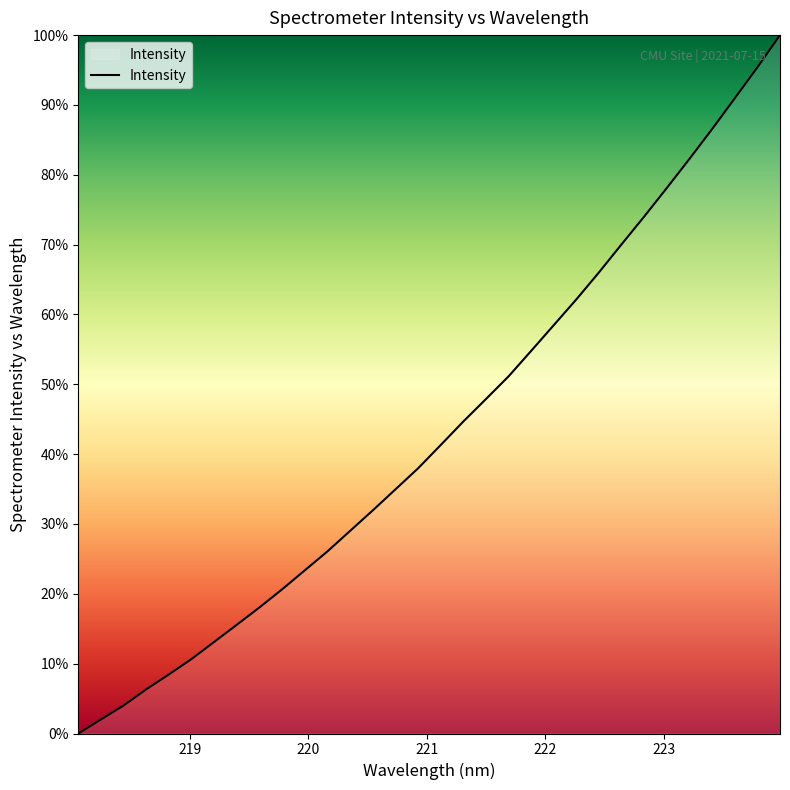

What is the difference between the maximum and minimum values?

100.0